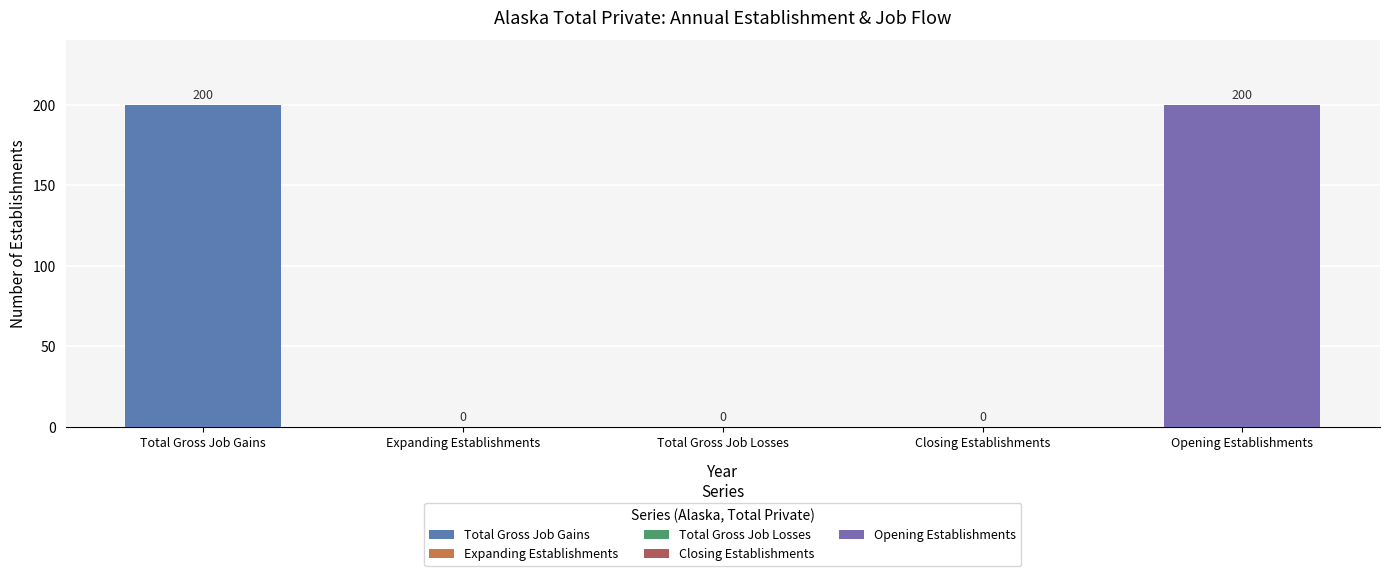

Does the chart contain stacked bars?

No